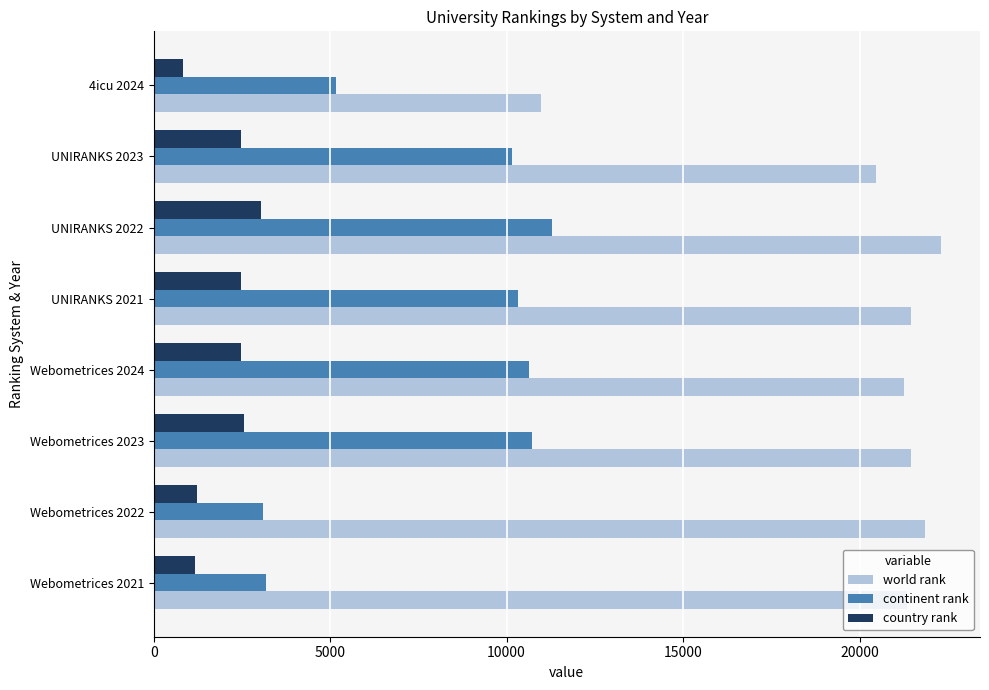

How many data points in country rank are less than 2472?

4